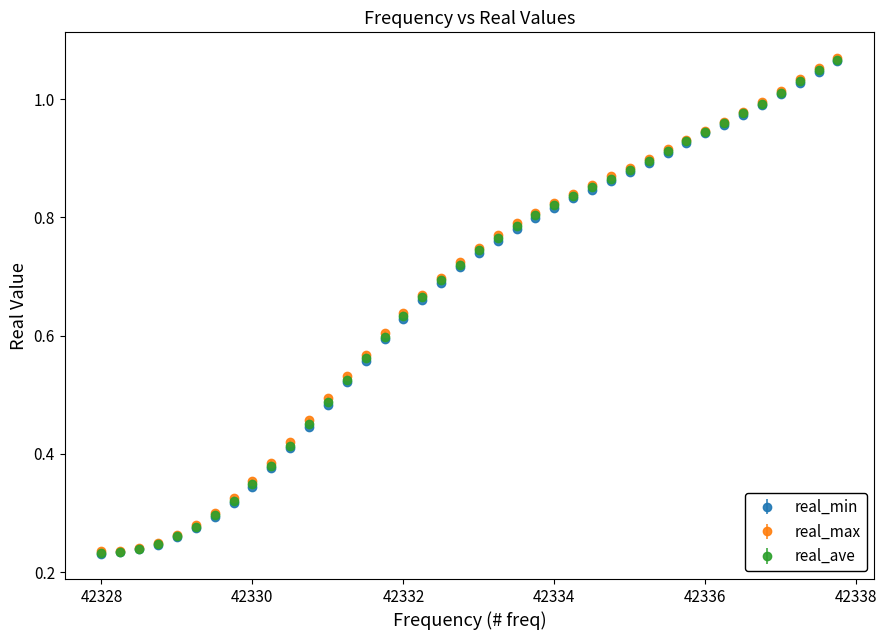

What are all the series names shown in the legend?

real_min, real_max, real_ave